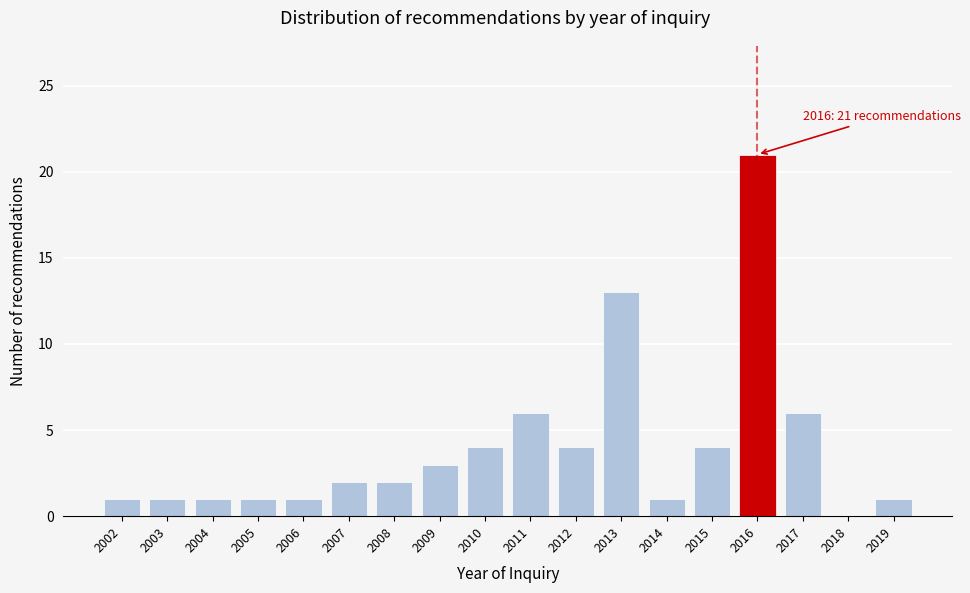

Reading right to left, extract all data points from this chart.

2019=1	2018=0	2017=6	2016=21	2015=4	2014=1	2013=13	2012=4	2011=6	2010=4	2009=3	2008=2	2007=2	2006=1	2005=1	2004=1	2003=1	2002=1